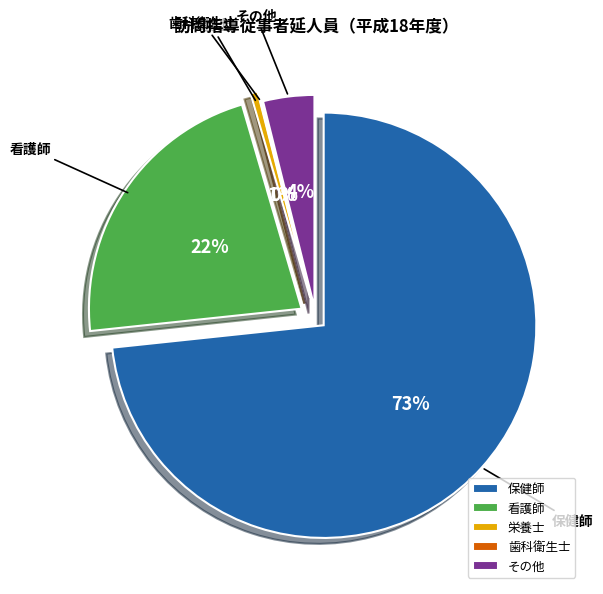

To the nearest percent, what percentage of the pie is 保健師?

73%